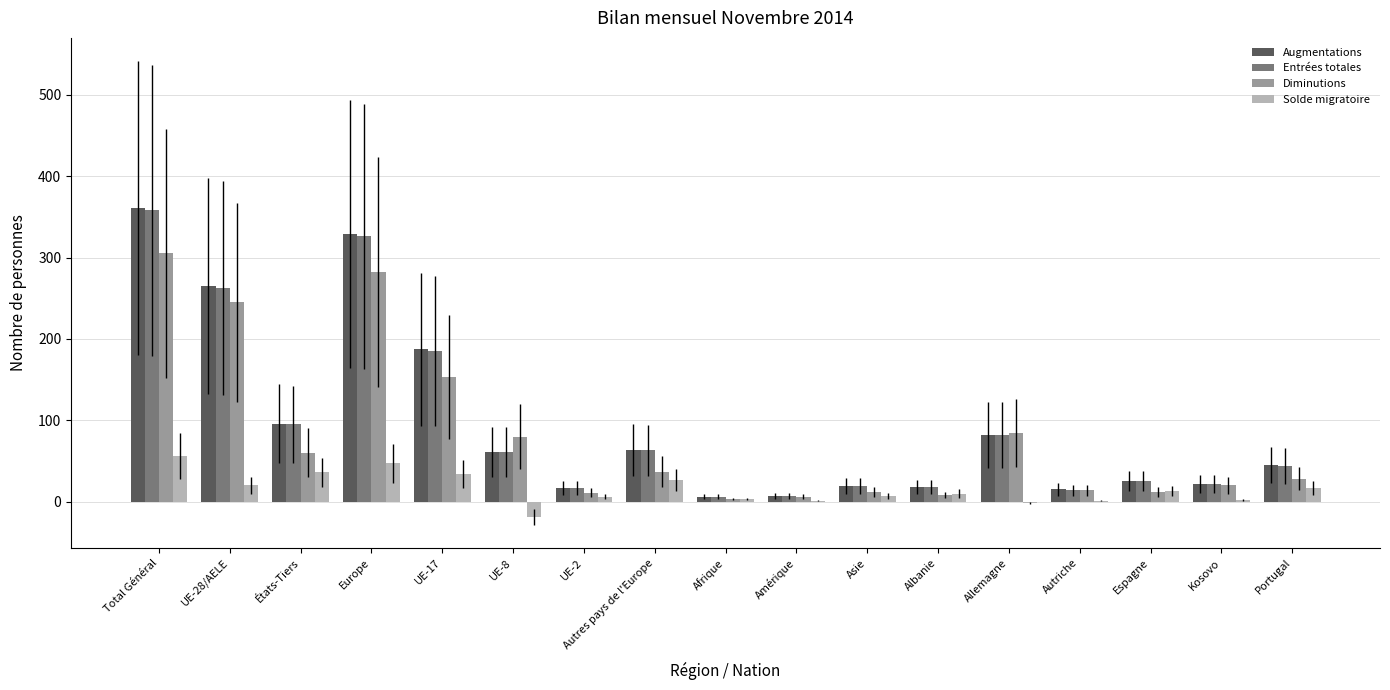

Are the bars horizontal?

No